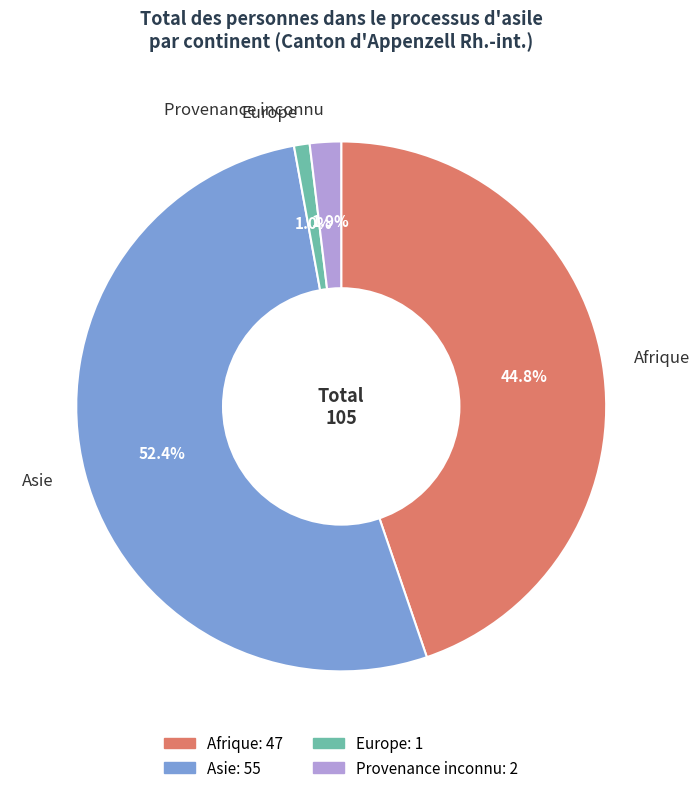

To the nearest percent, what is the difference between the largest and smallest slice percentages?

51%